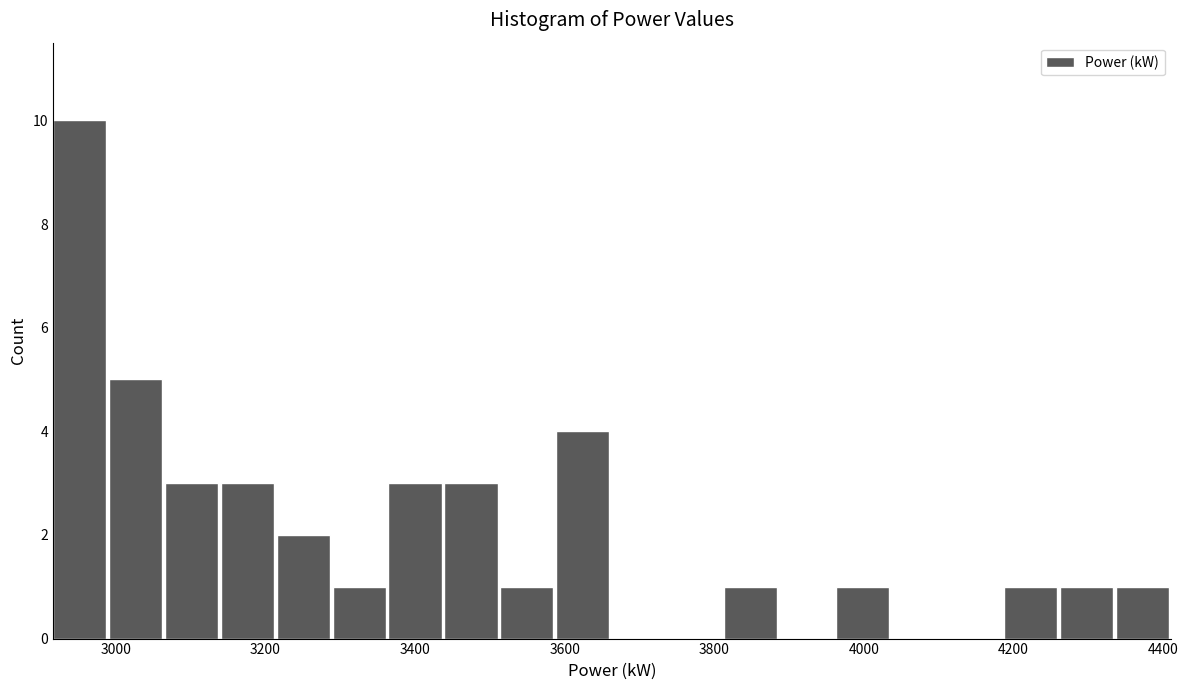

Read against the x-axis, roughly where is the centre of the tallest bar?

2960